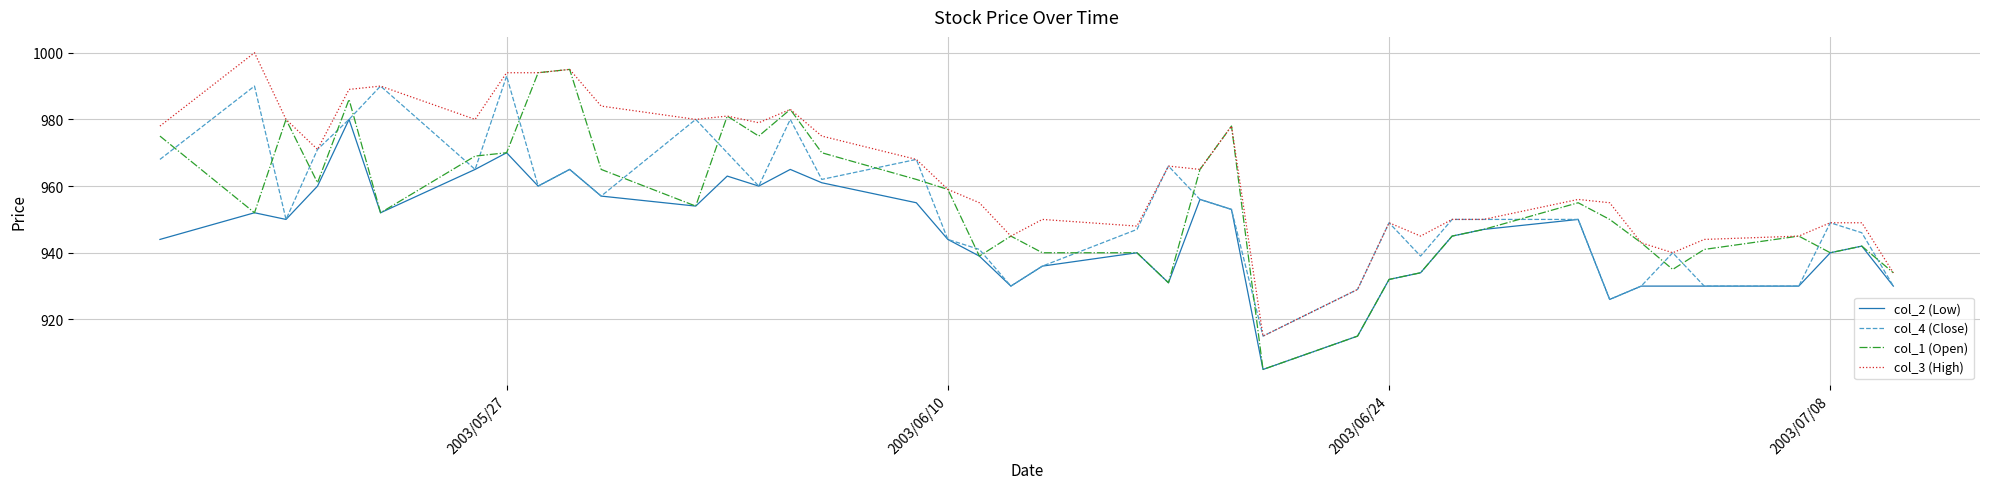

What is the minimum value for col_2 (Low)?

905